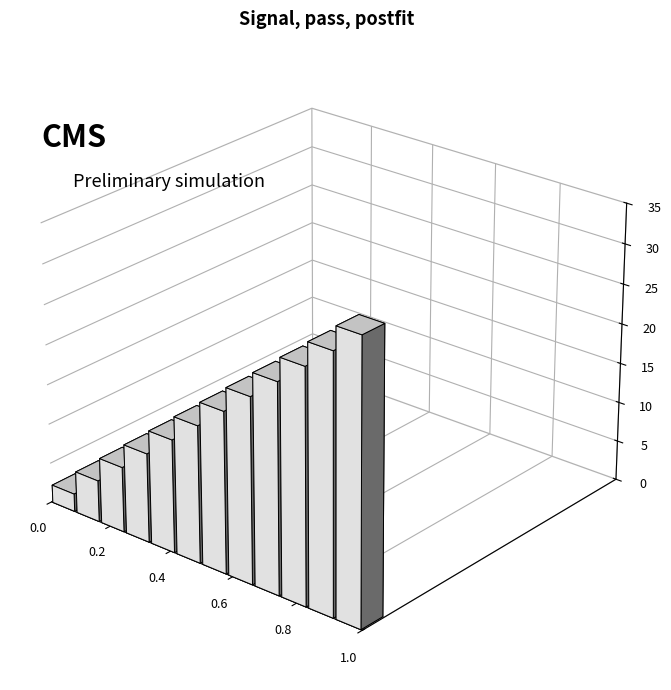

What is the change in value from 9 to 23?

+14